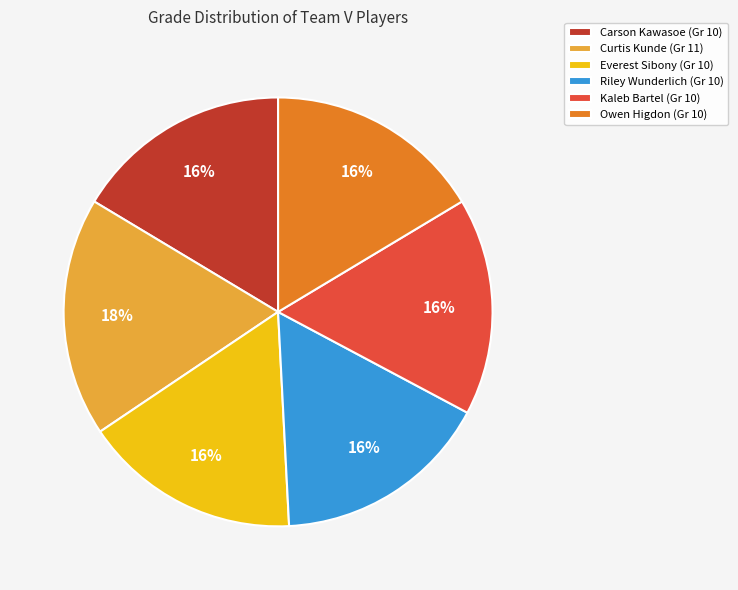

What percentage is the Everest Sibony slice, to the nearest percent?

16%